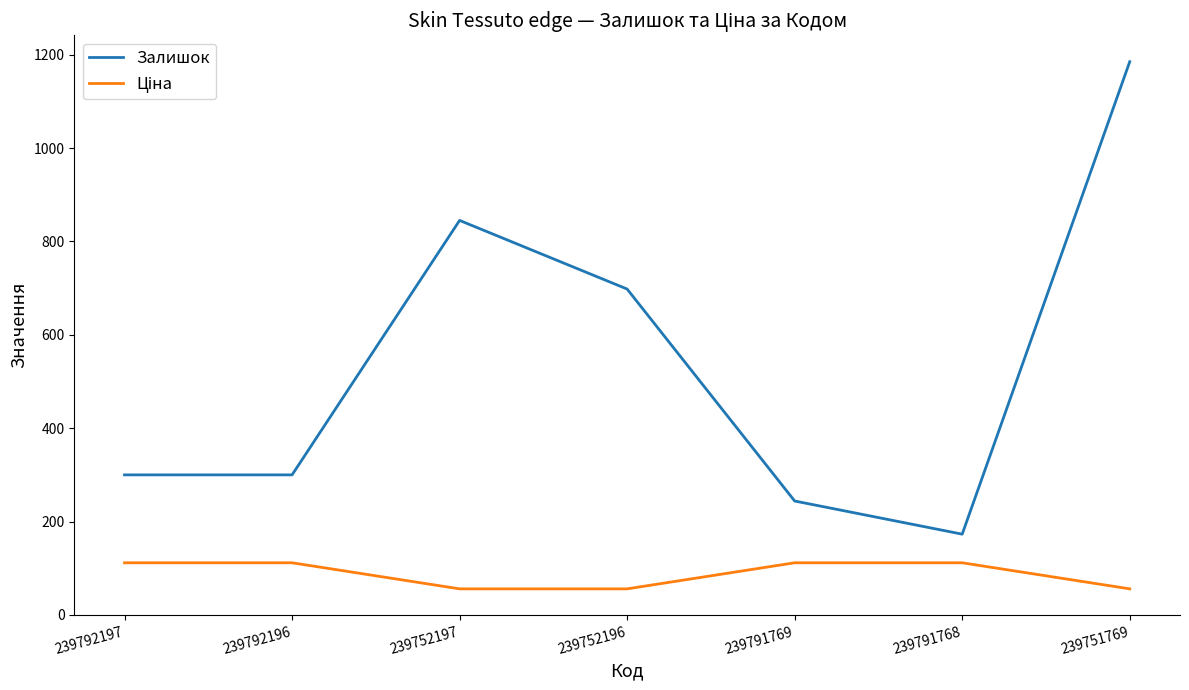

True or false: Залишок has more than 2 points higher than both neighbors.

False